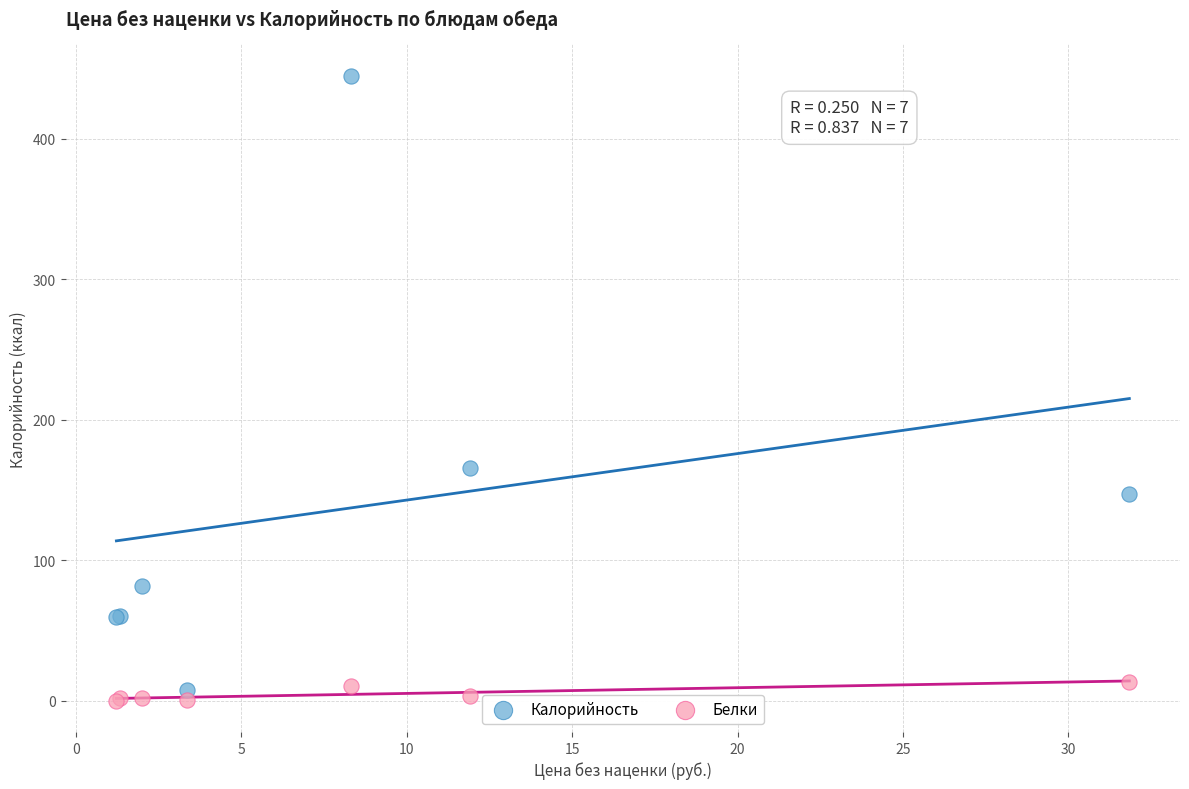

Across all series, what Y value is closest to 222?

165.6